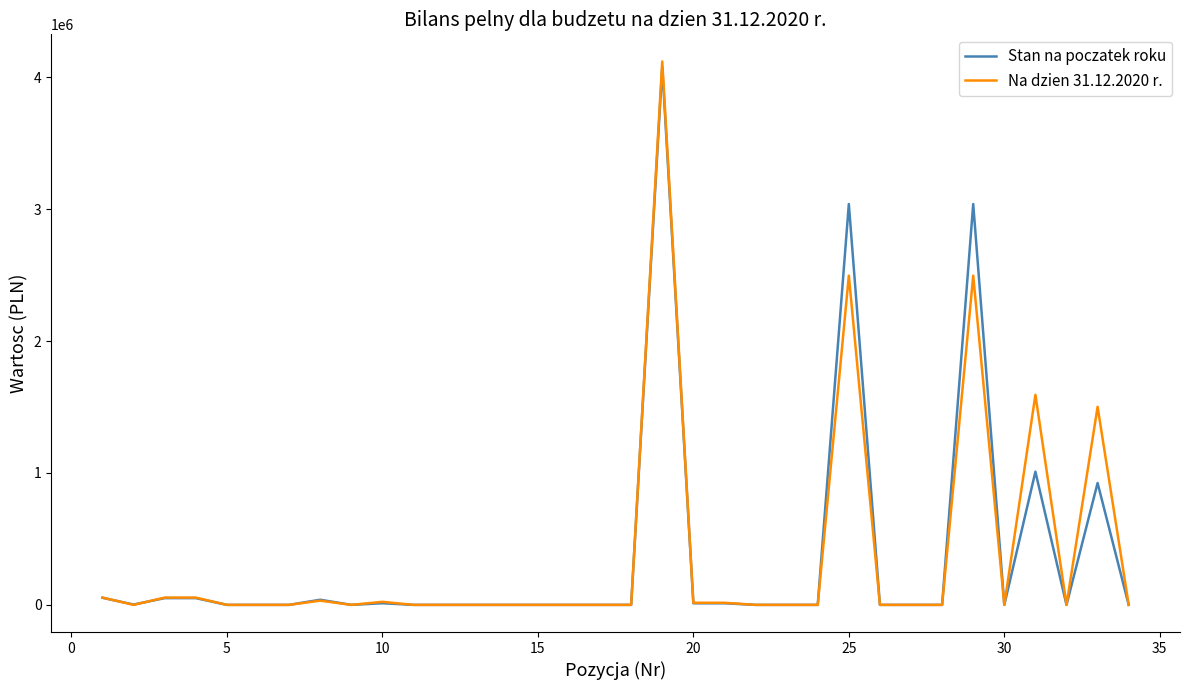

What is the maximum value for Na dzien 31.12.2020 r.?

4120251.6